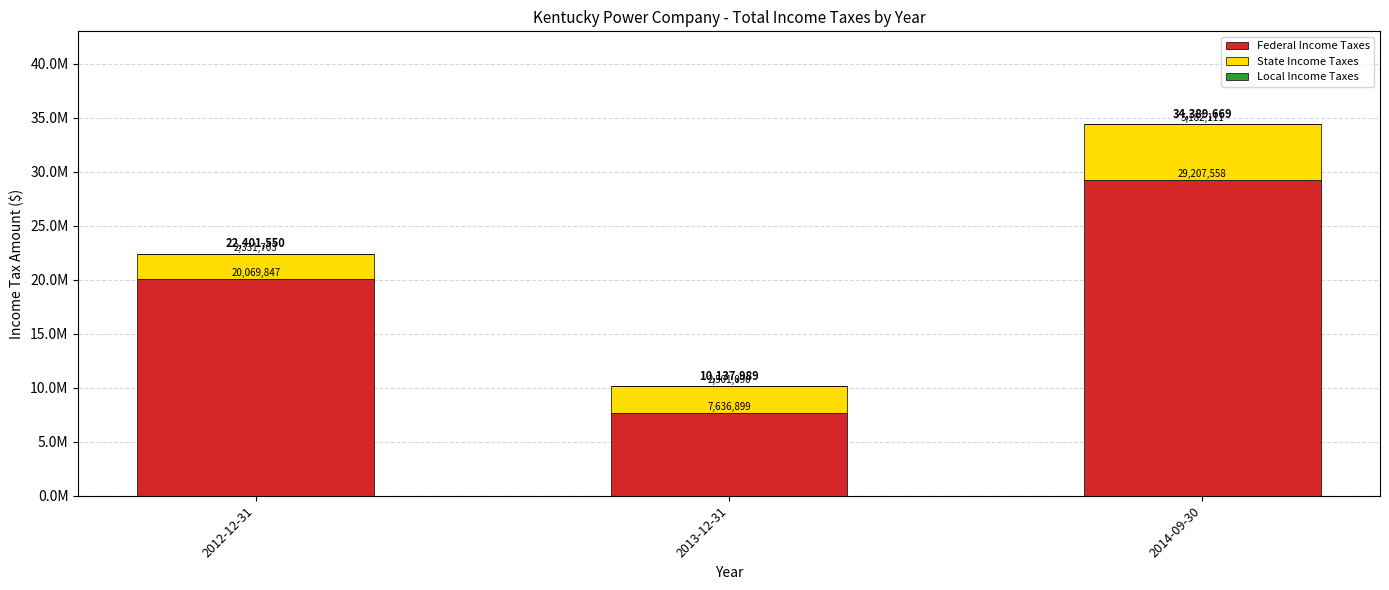

The Federal Income Taxes series shows 20069846.9 at 2012-12-31. True or false?

True